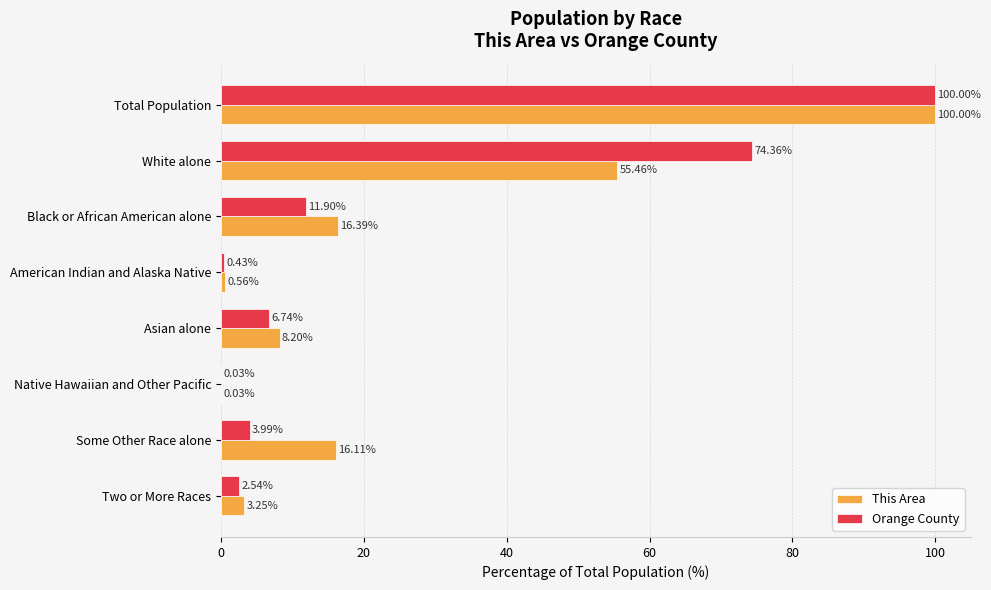

At which category is the sum across all series the highest?

Total Population